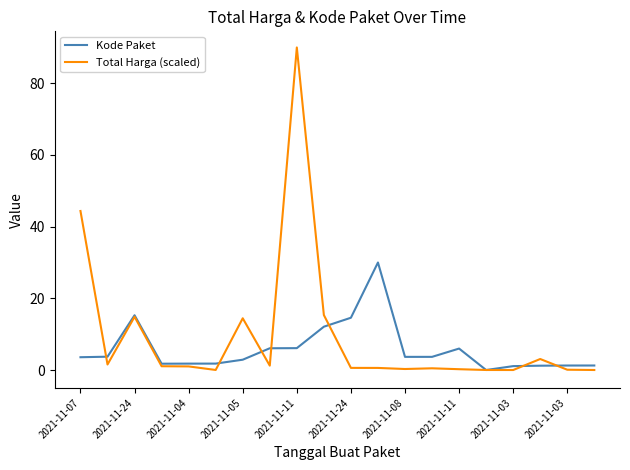

At how many categories does at least one series exceed 74?

1